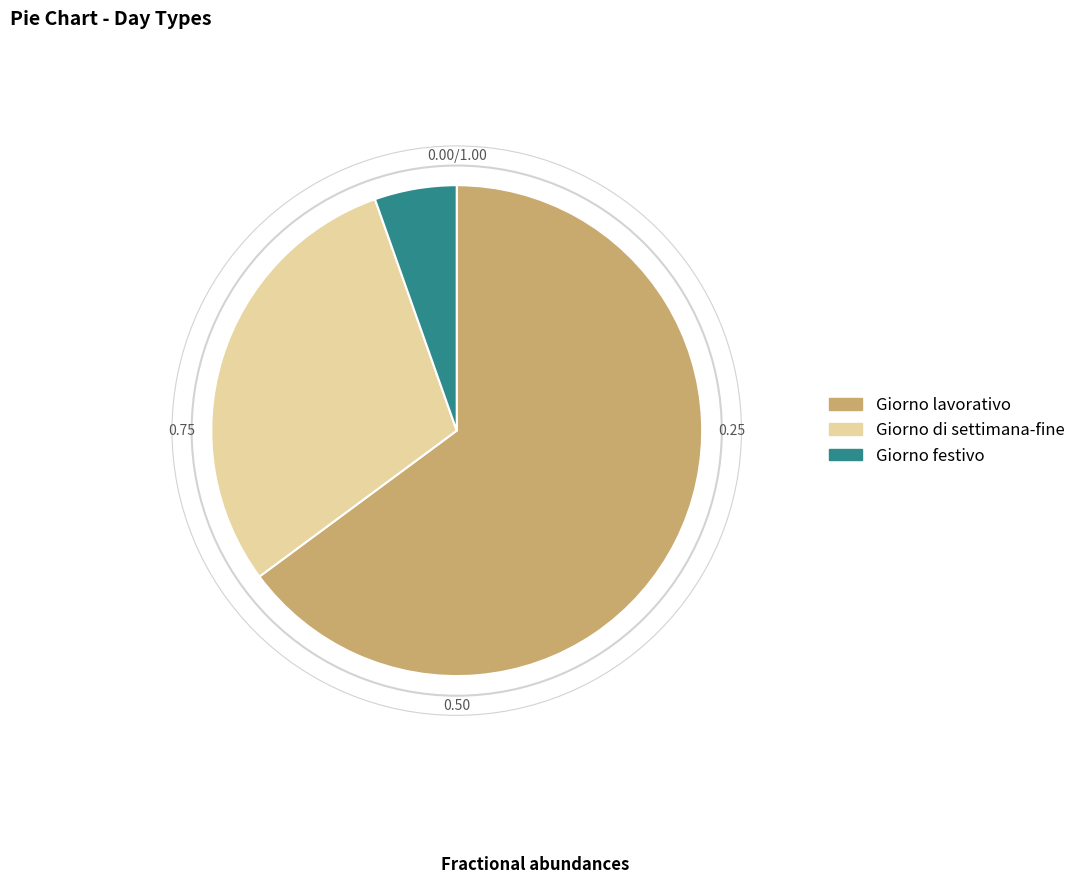

Does any single category account for the majority?

Yes